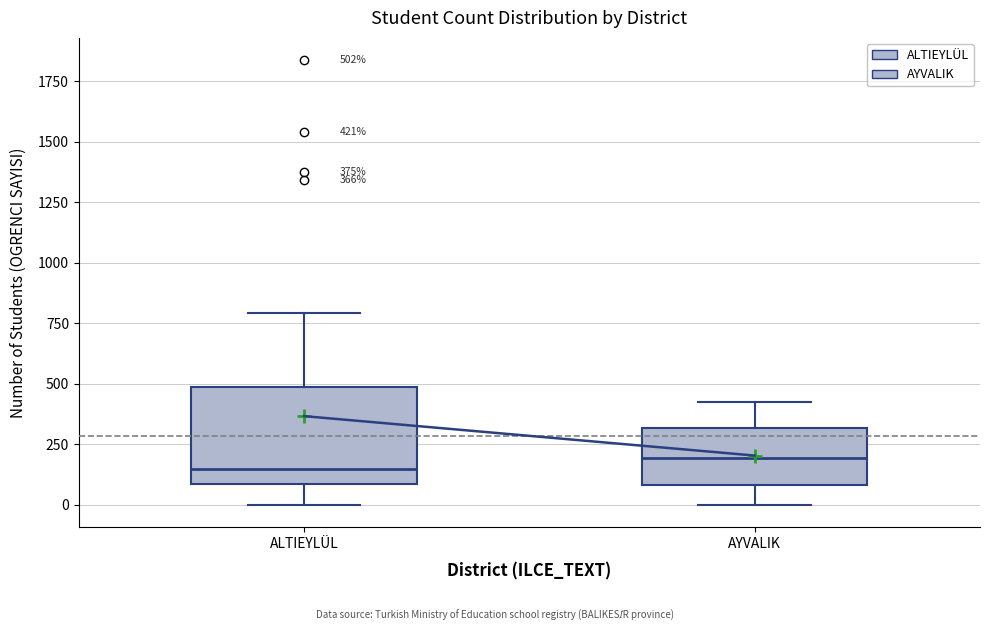

Comparing the boxes themselves (not the whiskers), which one is the tallest?

ALTIEYLÜL